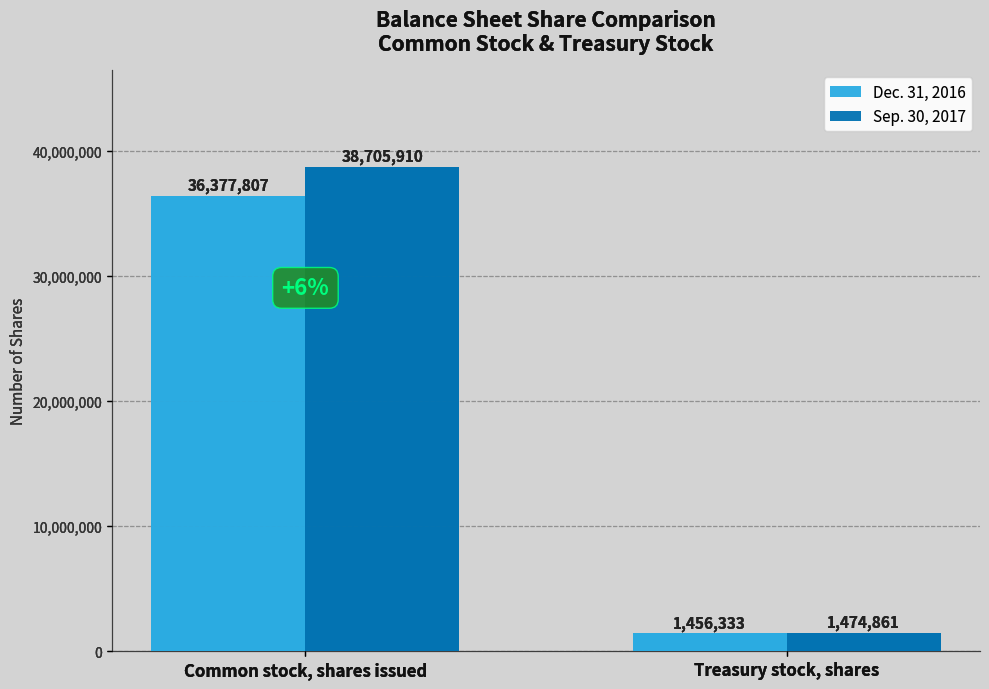

What is the label of the 1st bar from the left?

Common stock, shares issued